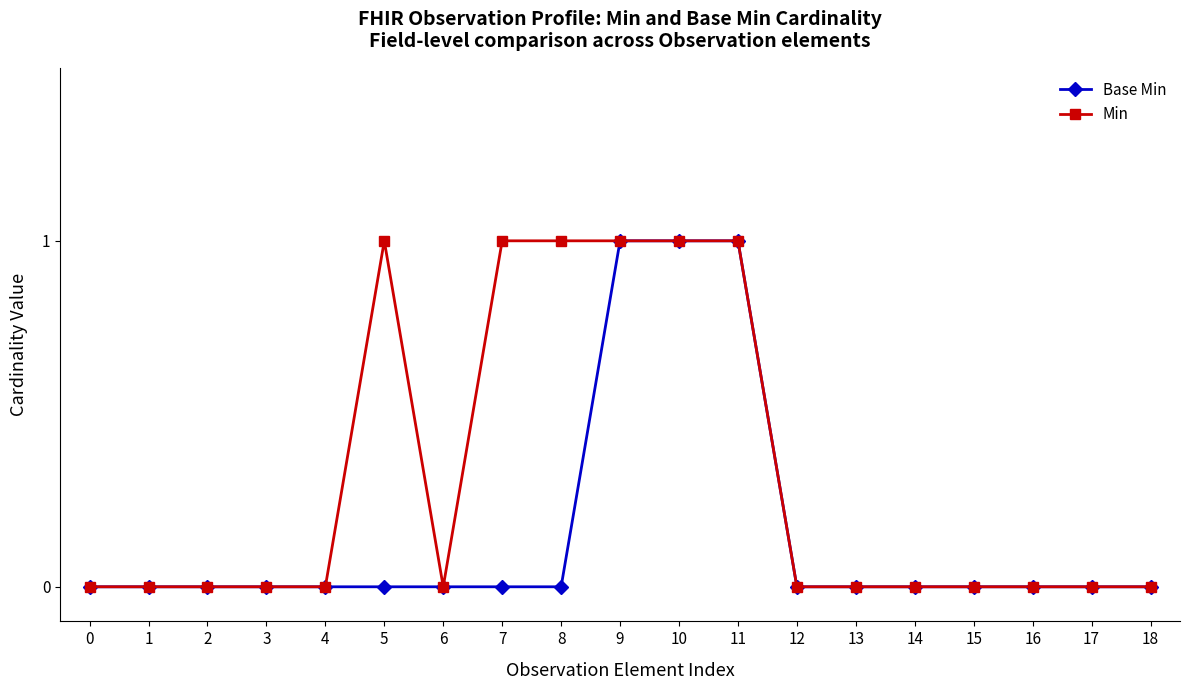

Which series has the largest total across all categories?

Min